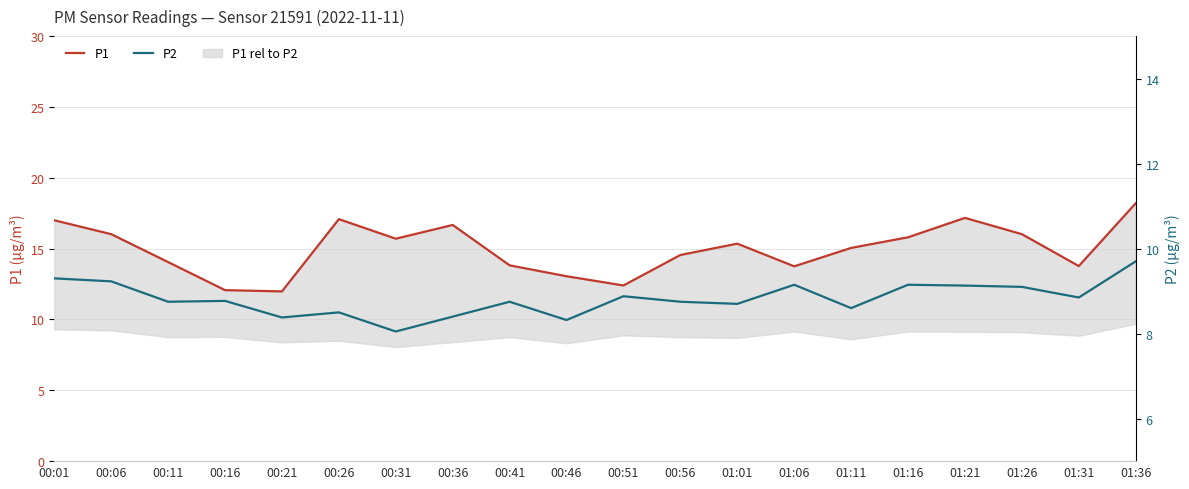

How many interior local valleys does the P1 series have?

5